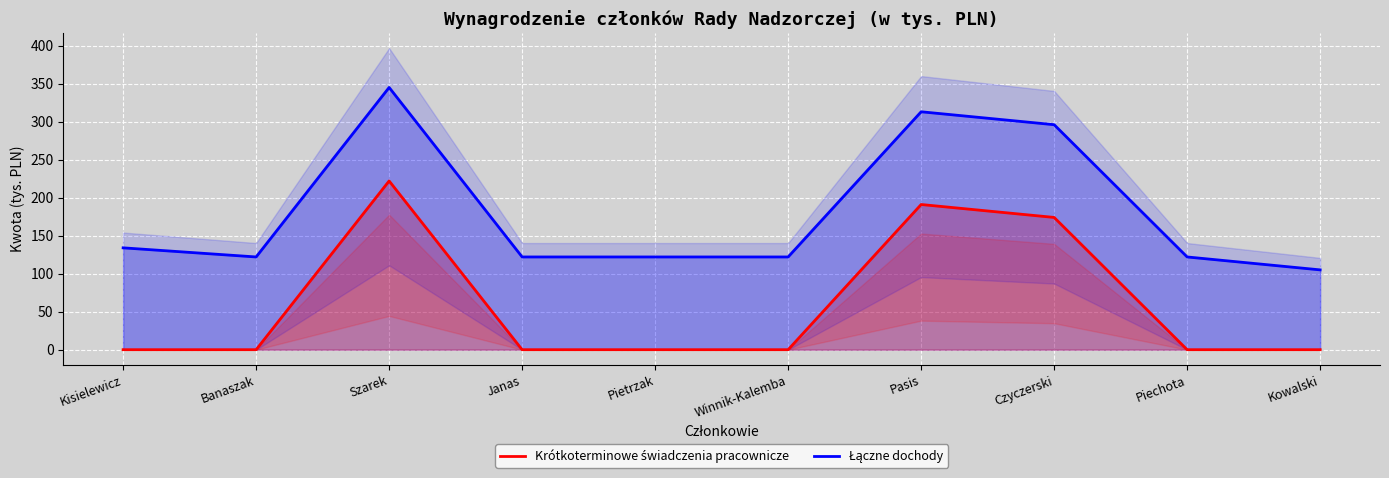

What is the total value across all series at Czyczerski?

470